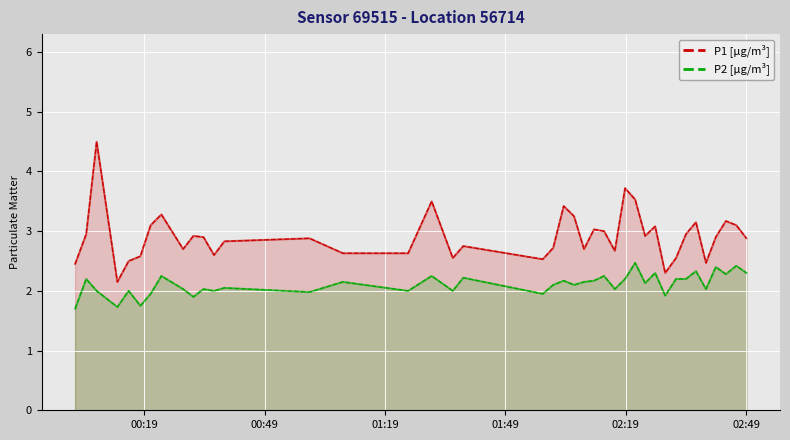

True or false: P2 [µg/m³] and P1 [µg/m³] cross at least once.

False